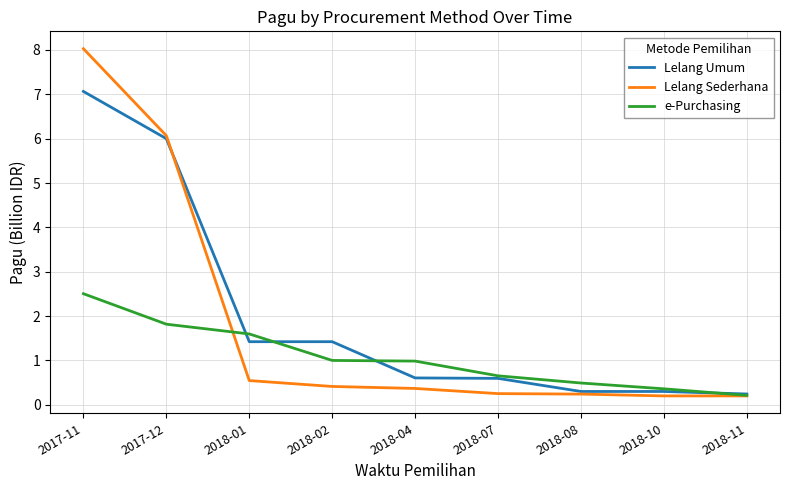

What is the minimum value shown in the chart?

0.2